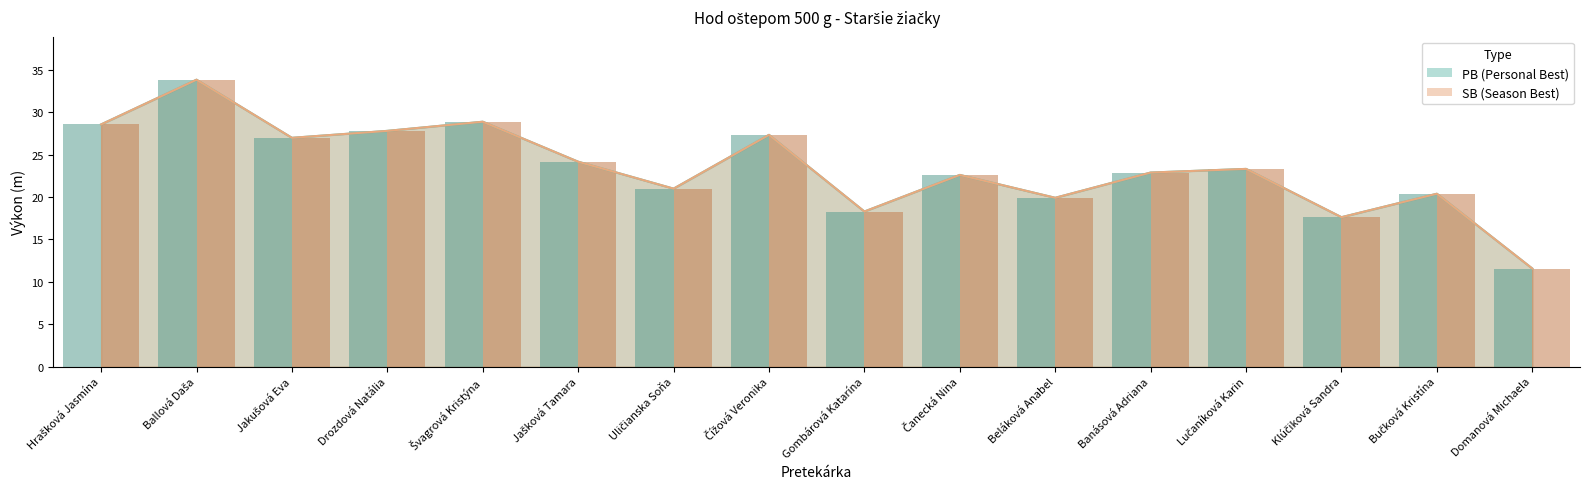

What is the difference between the maximum and second lowest values in the SB series?

16.2